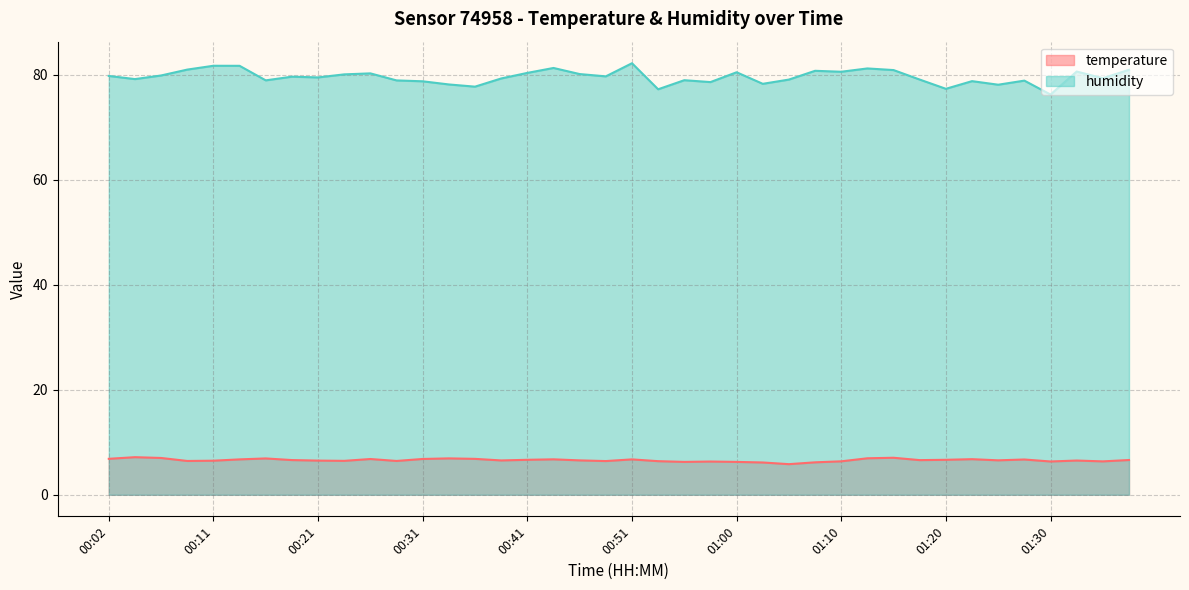

Is it true that temperature equals 10.1 at 01:20?

False